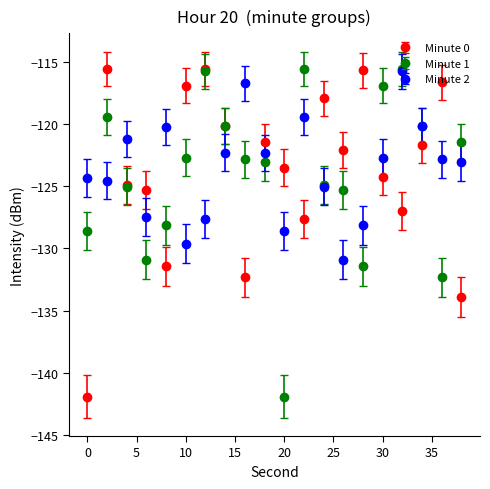

True or false: Minute 2 has more than 2 interior local peaks.

True